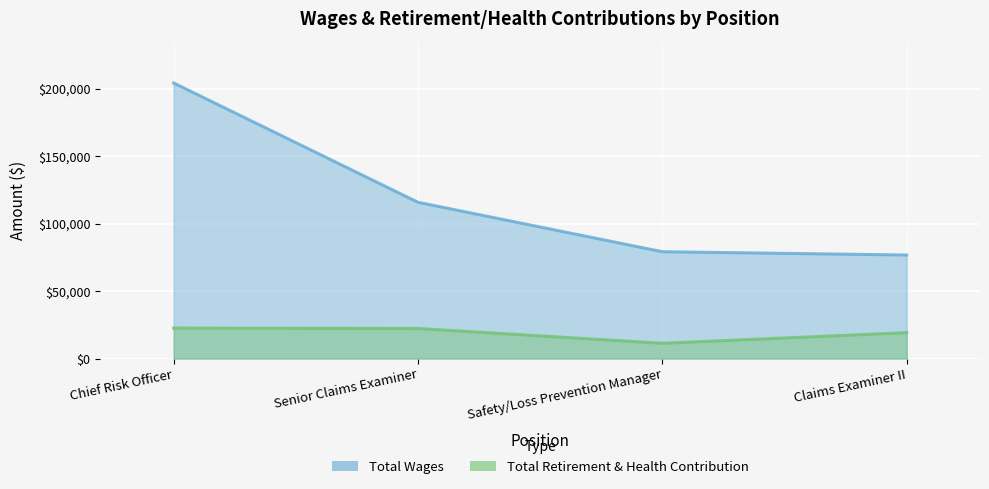

Which series has the largest range (max minus min)?

Total Wages